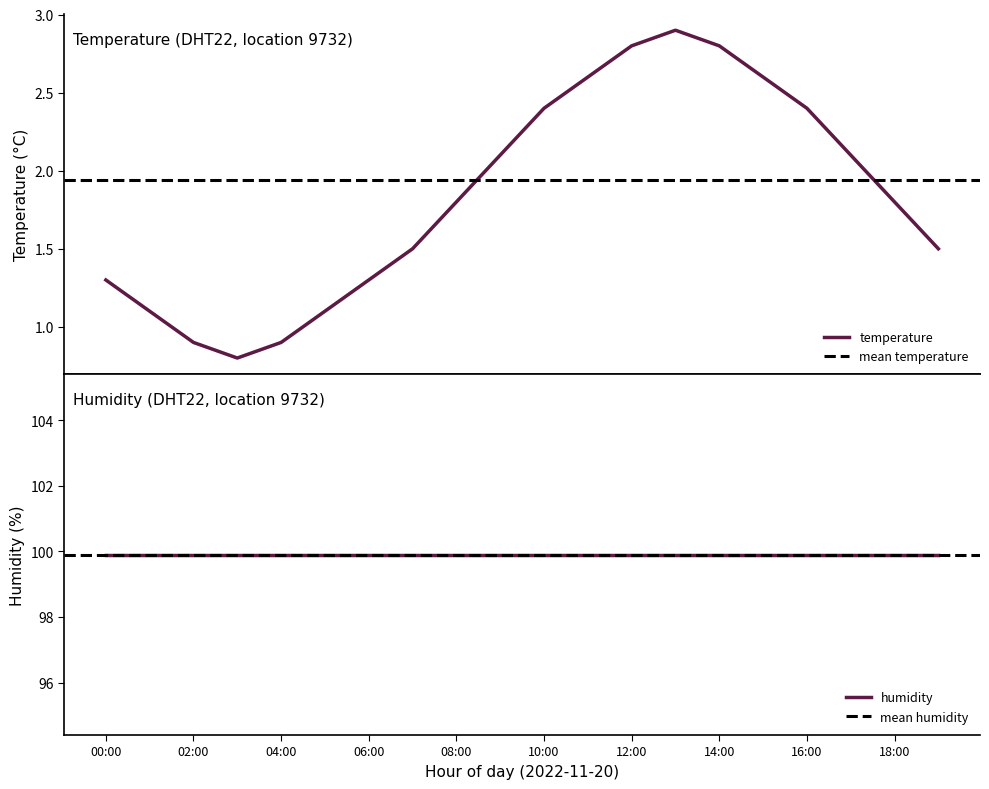

What is the greatest value displayed?

2.9